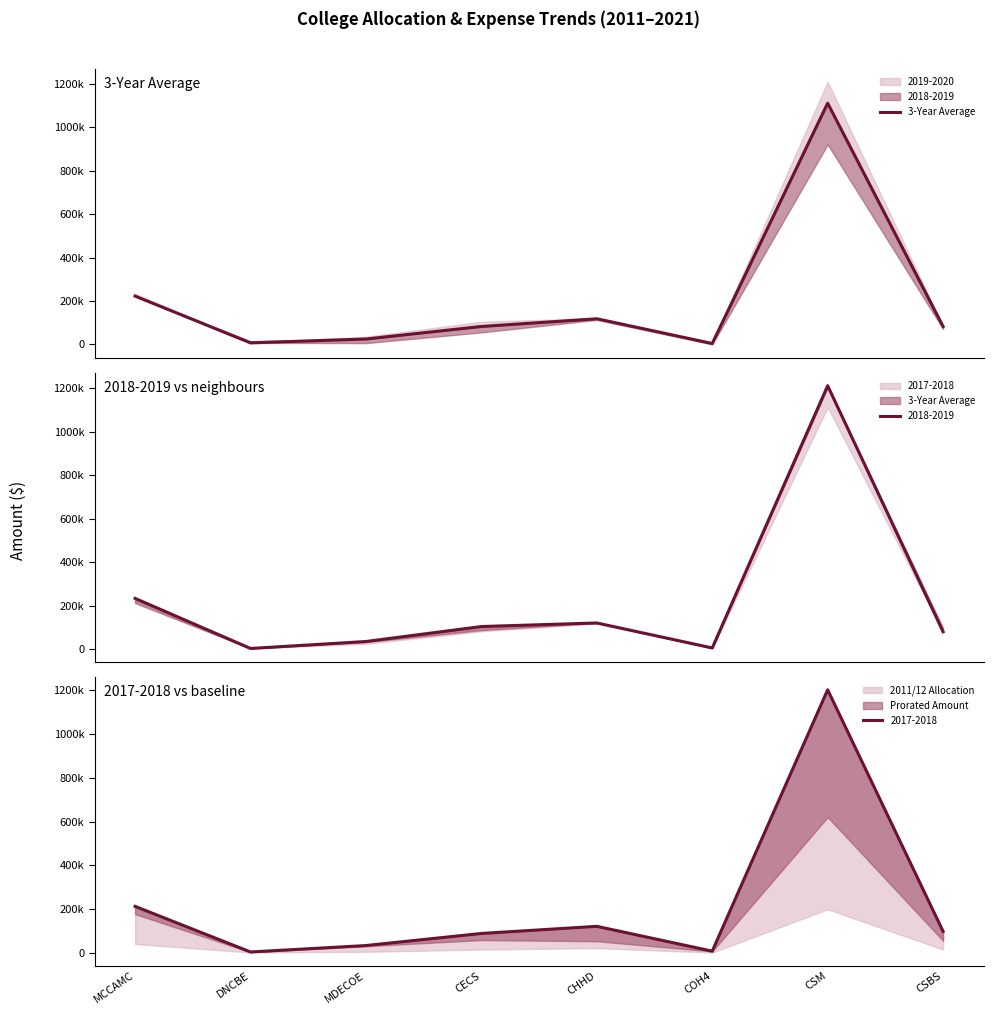

Between DNCBE and CHHD, which is larger?

CHHD